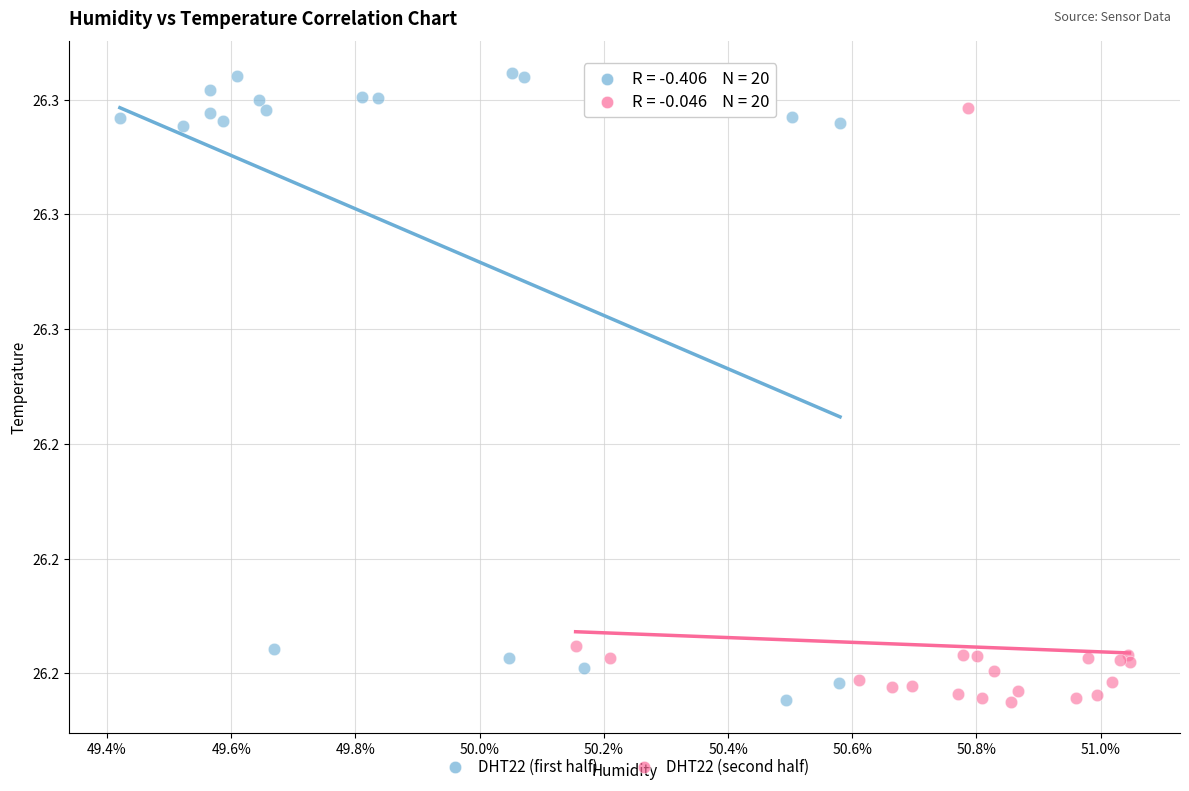

Which series has the widest spread of Y values?

DHT22 (first half)